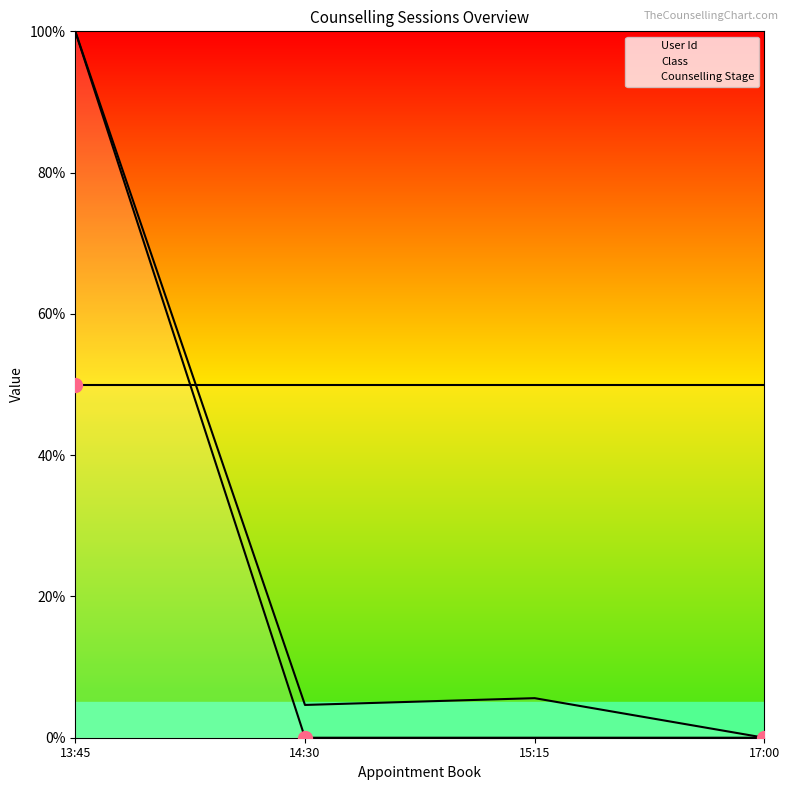

Where is the first local minimum for User Id?

14:30